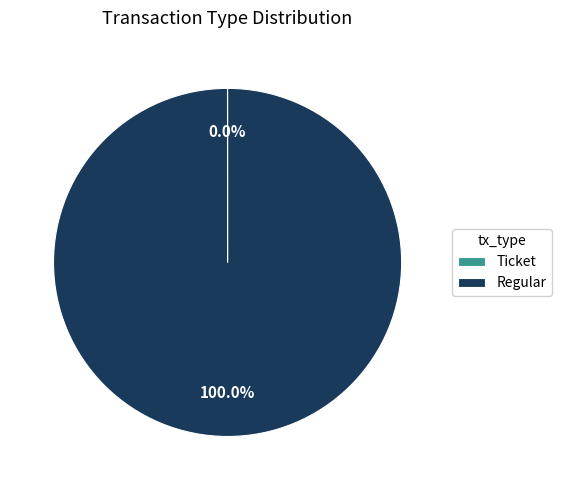

To the nearest percent, what is the difference between the largest and smallest slice percentages?

100%